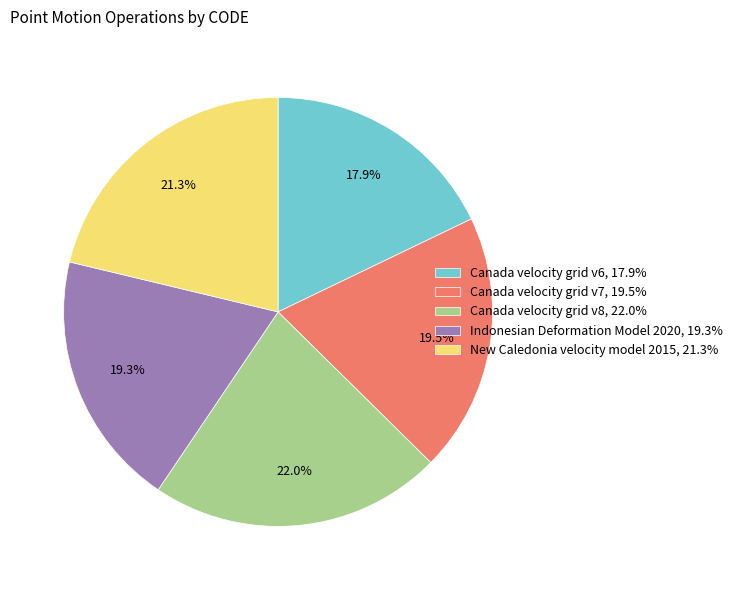

To the nearest percent, what percentage of the pie is Canada velocity grid v6?

18%